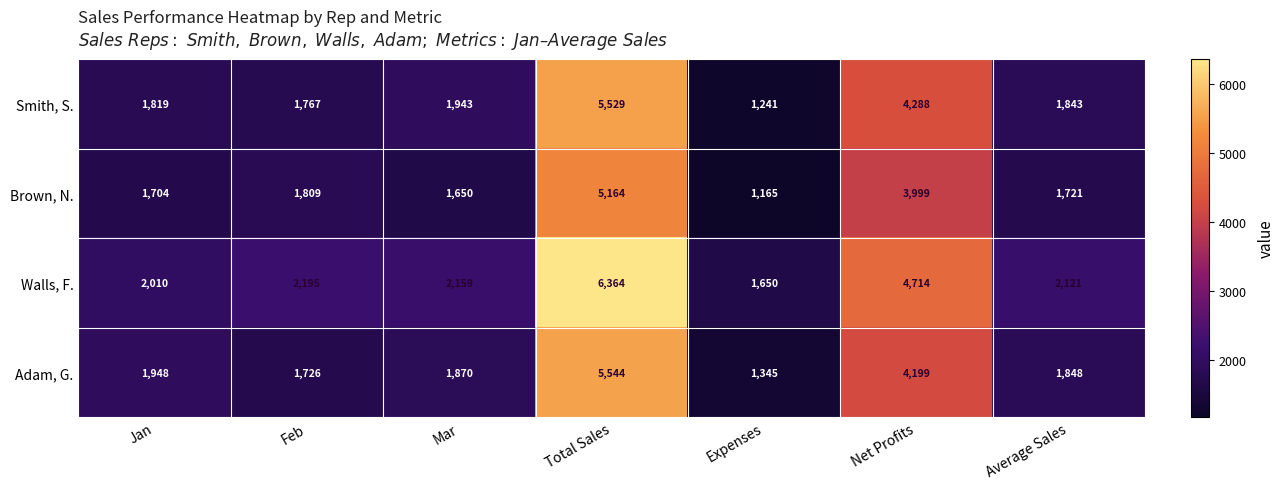

Which series has the largest range (max minus min)?

Walls, F.